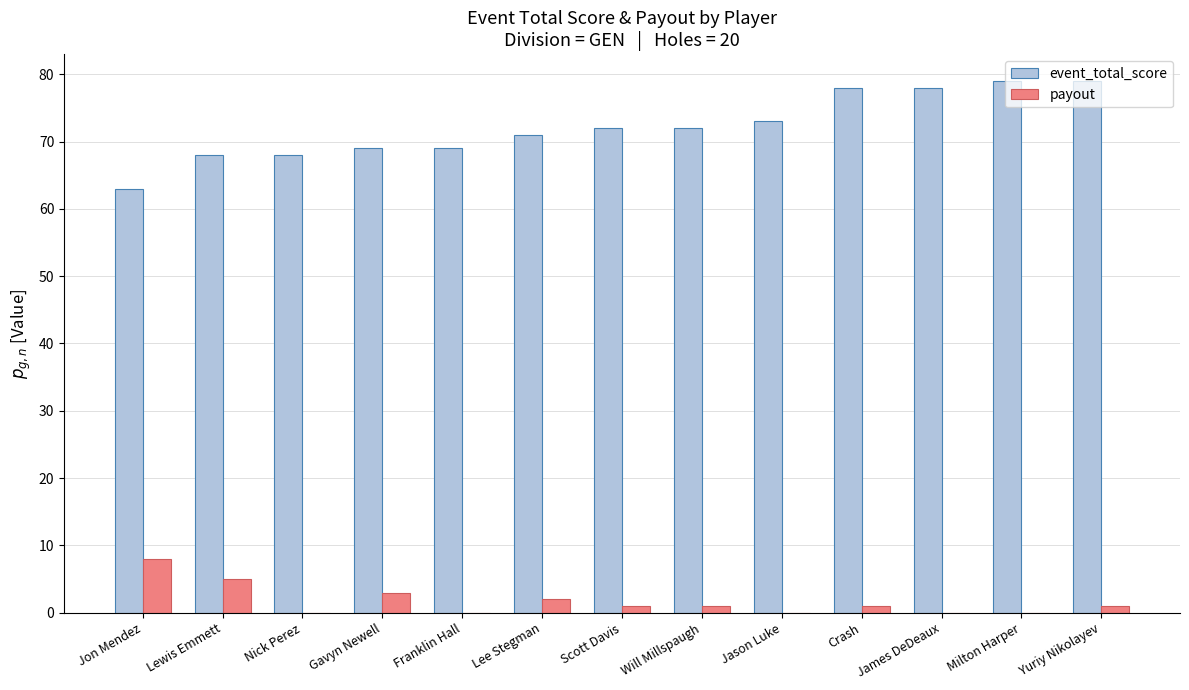

What is the spread (max minus min) of values at Jon Mendez?

55